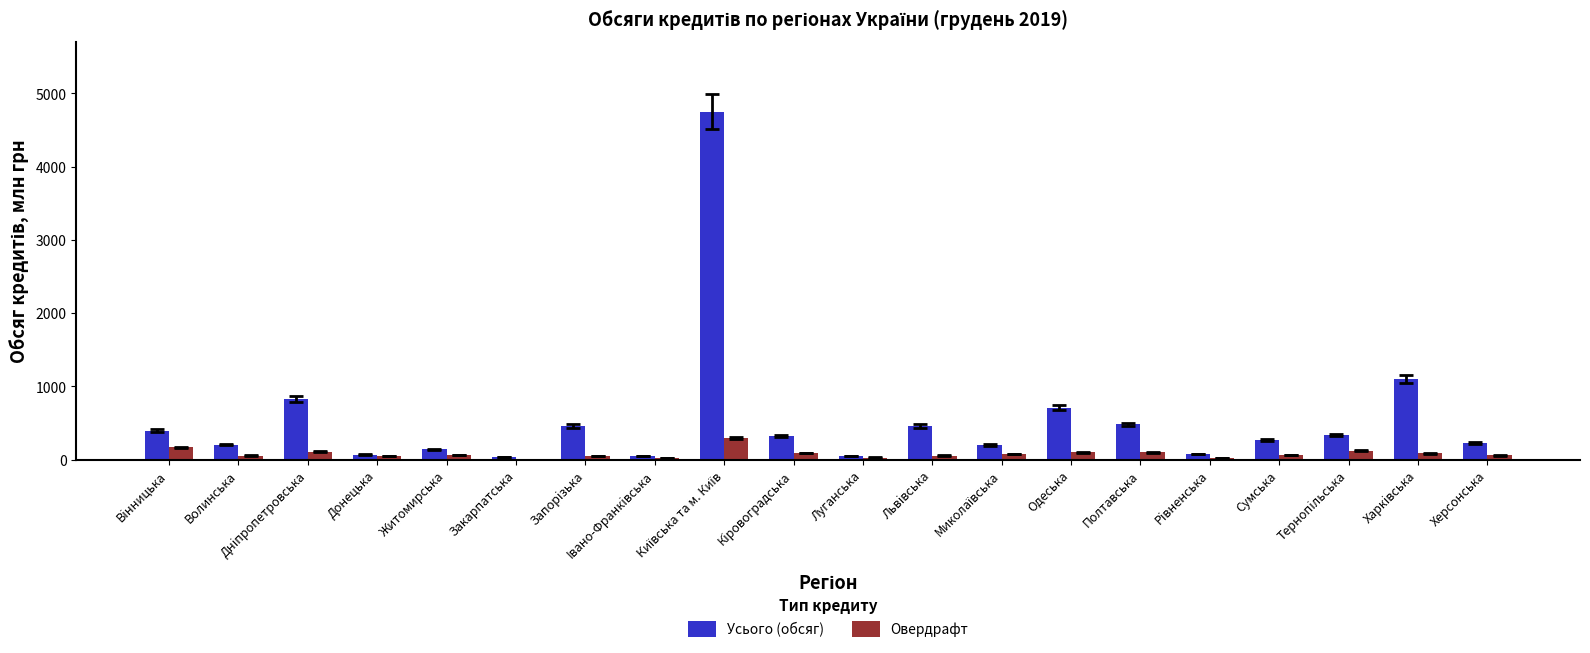

Which series has the largest total across all categories?

Усього (обсяг)